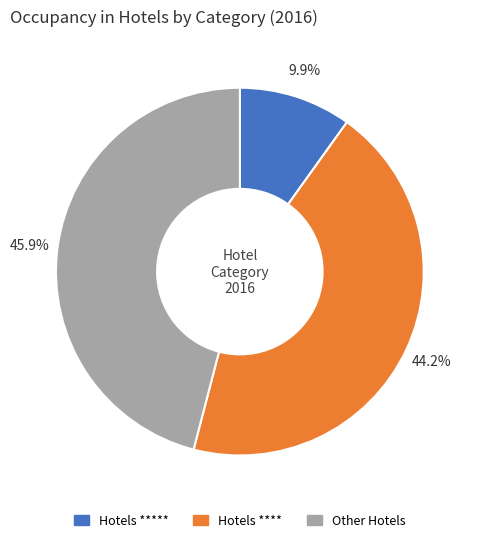

Is there any slice that represents more than half of the pie?

No